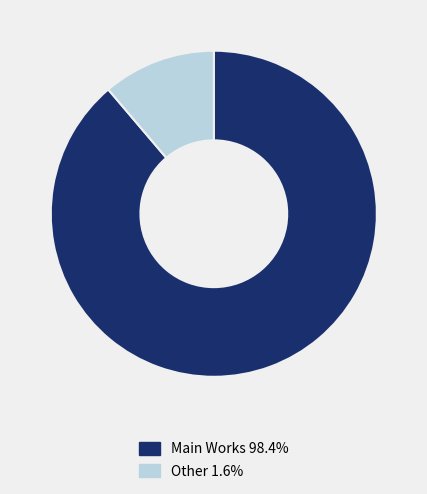

Is there any slice that represents more than half of the pie?

Yes